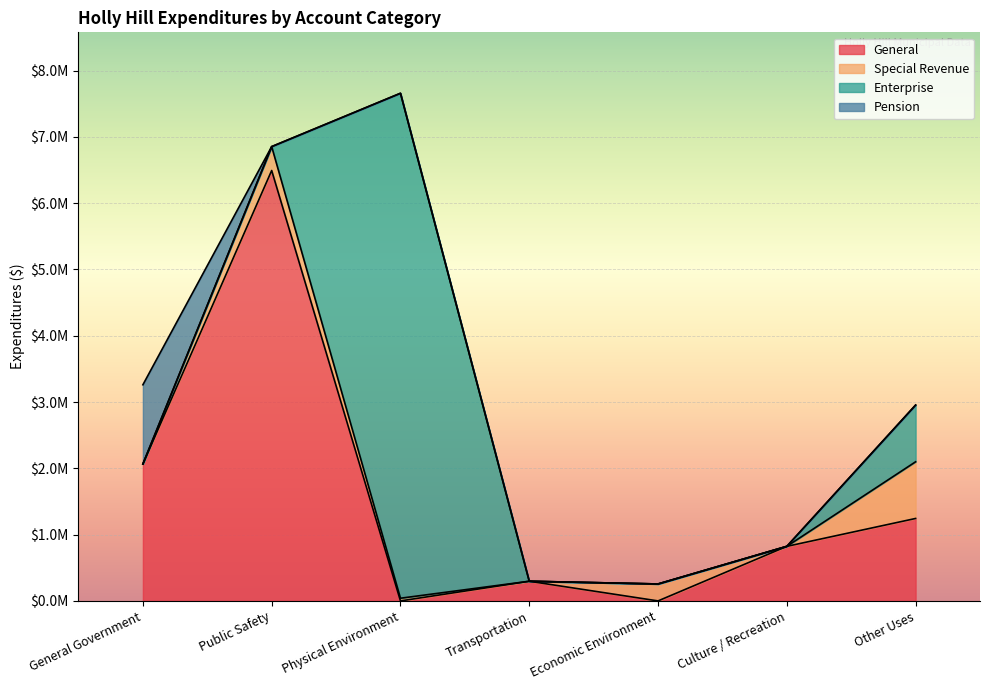

At how many categories does at least one series exceed 3273850?

2